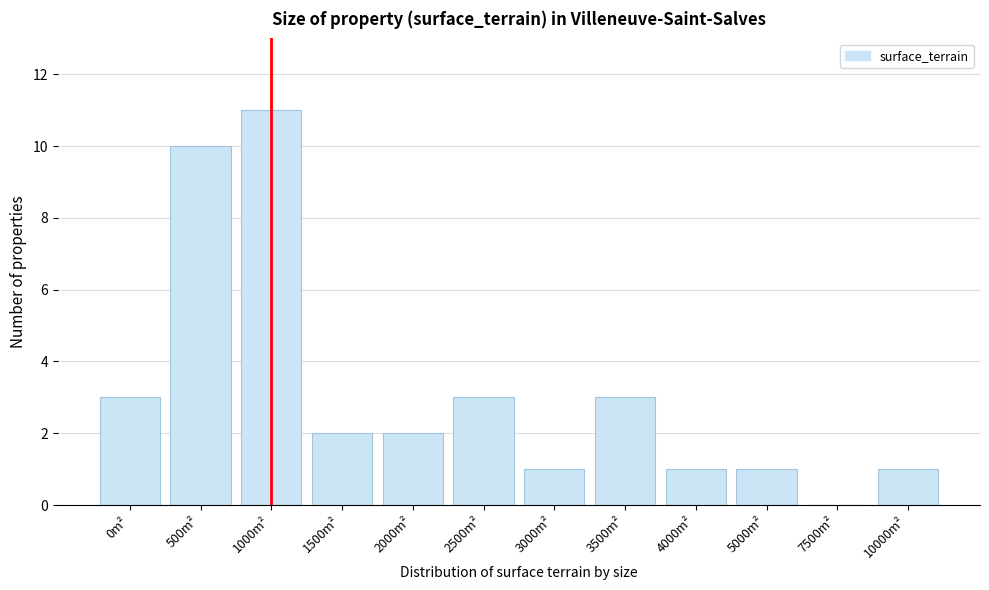

Reading right to left, what are all the values shown in this chart?

10000m²=1	7500m²=0	5000m²=1	4000m²=1	3500m²=3	3000m²=1	2500m²=3	2000m²=2	1500m²=2	1000m²=11	500m²=10	0m²=3